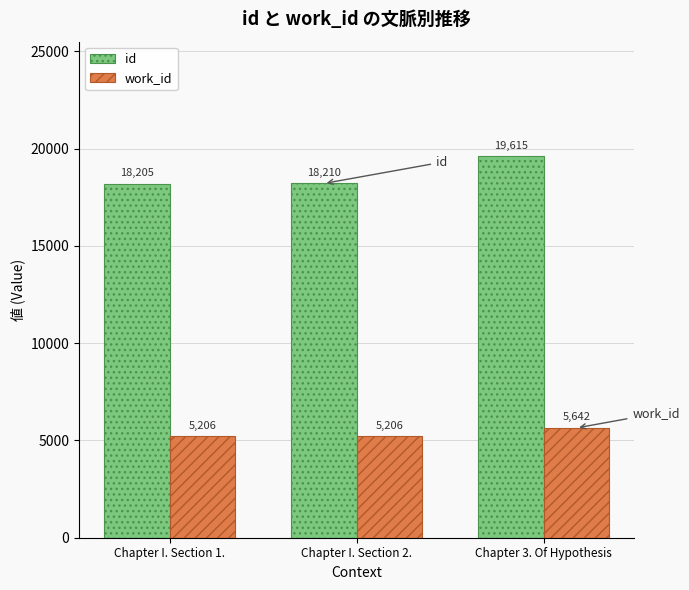

The value of work_id at Chapter I. Section 1. is 7315. True or false?

False